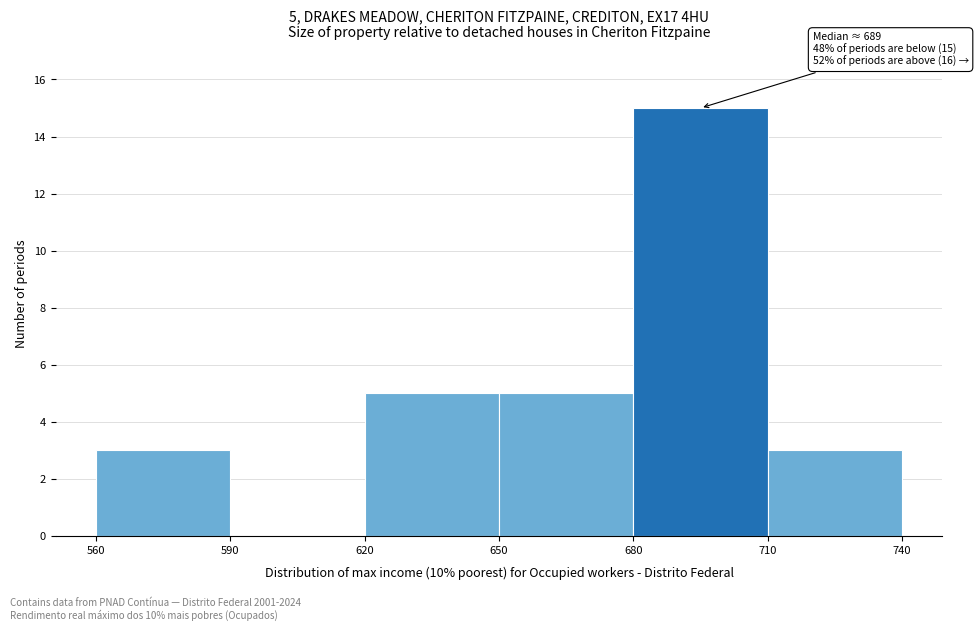

Which range on the x-axis has the tallest bar?

680 to 710